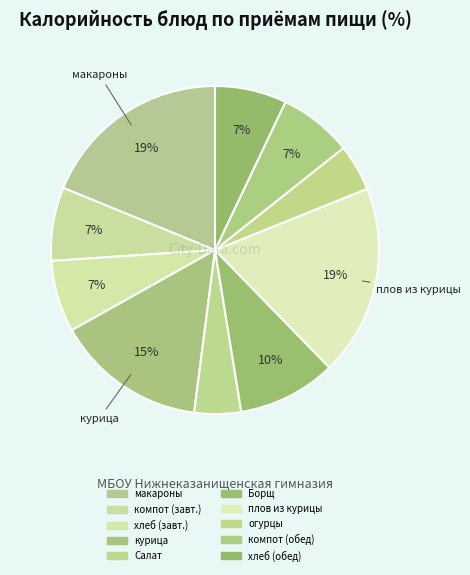

How many slices are in this pie chart?

10